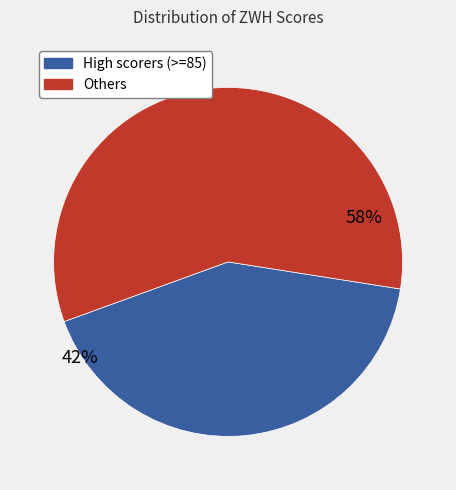

To the nearest percent, what is the average slice percentage?

50%